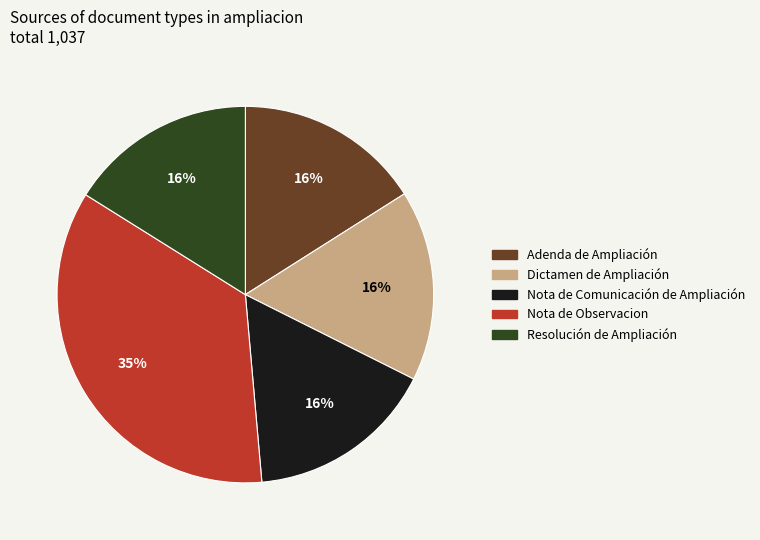

Do Nota de Observacion and Nota de Comunicación de Ampliación together represent more than half of the pie?

Yes